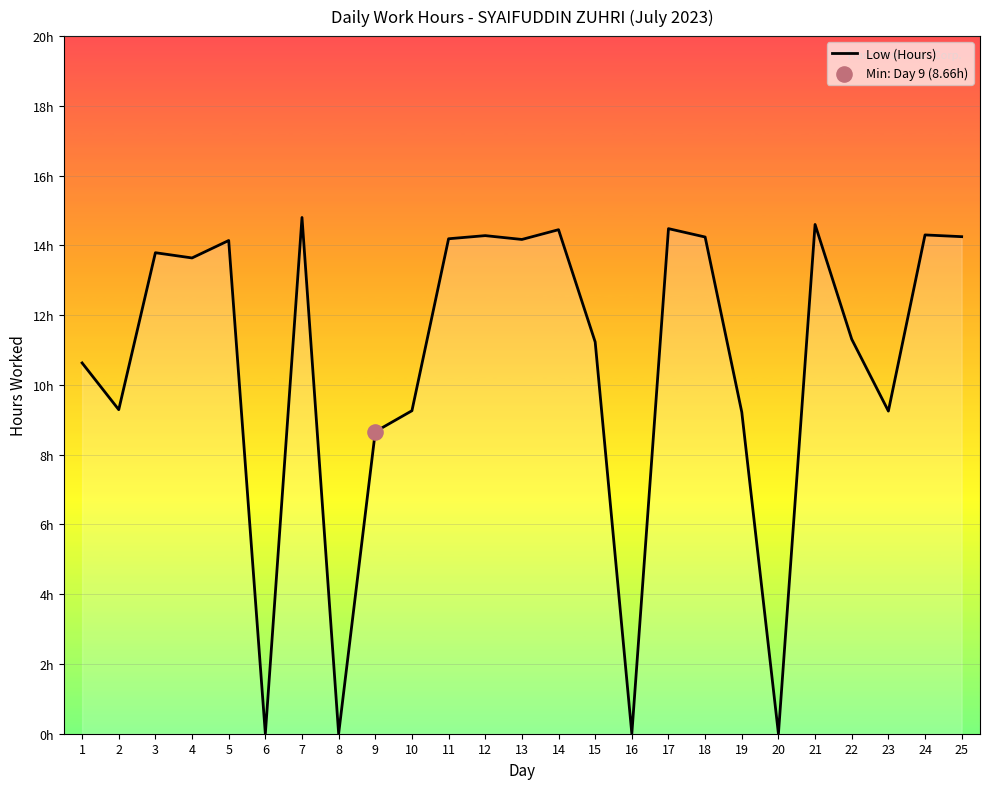

Does the chart have visible grid lines?

Yes